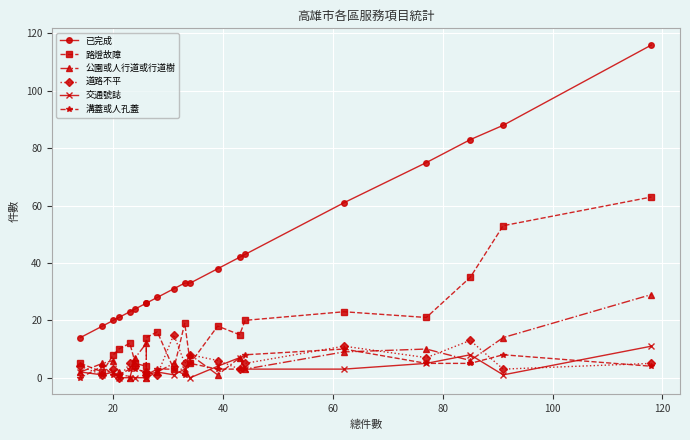

How many times do 道路不平 and 交通號誌 cross each other?

5